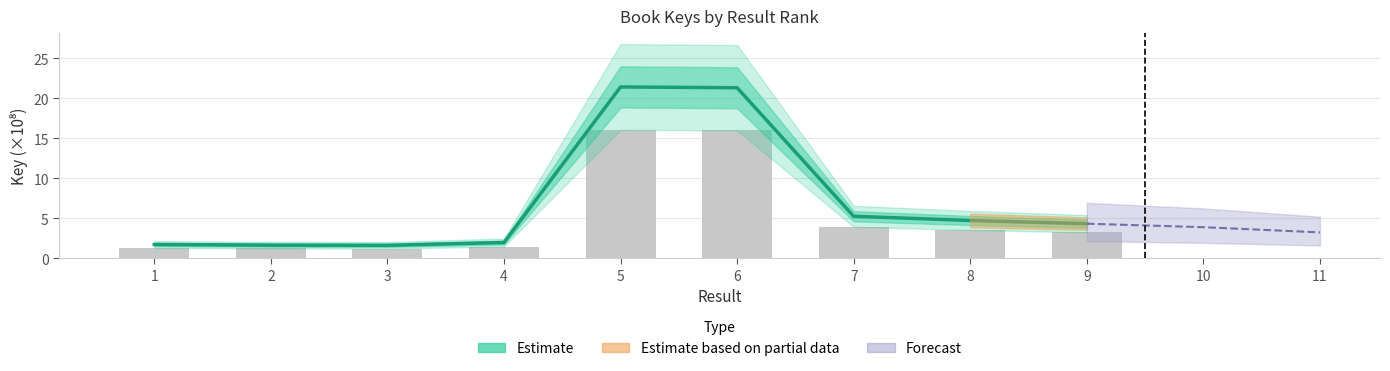

Reading left to right, what are all the values shown in this chart?

1=1.7	2=1.7	3=1.6	4=2.0	5=21.4	6=21.3	7=5.3	8=4.7	9=4.3